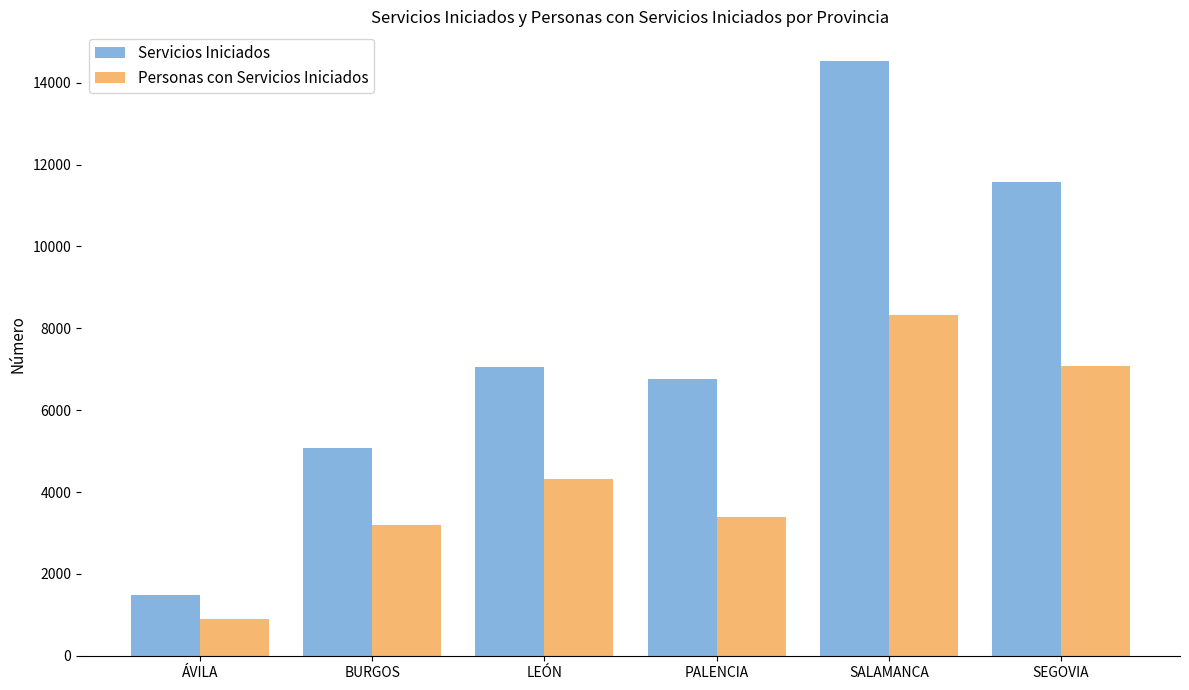

At how many categories does at least one series exceed 8704?

2